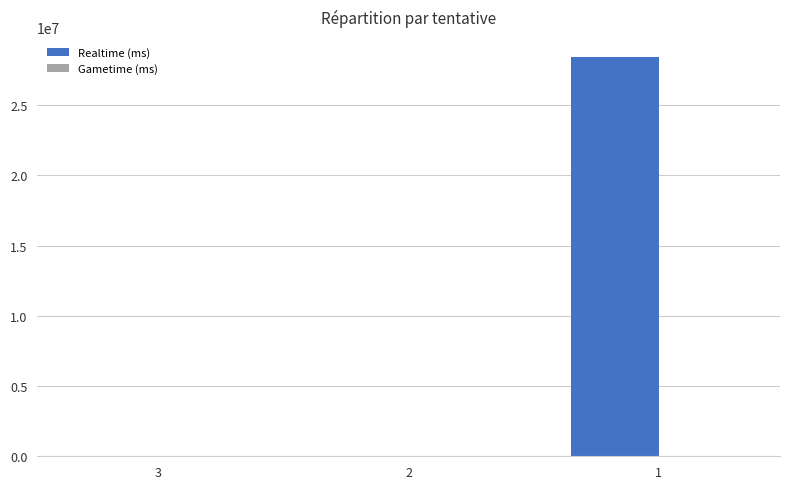

Reading left to right, list all the values displayed in this chart.

3=0	2=0	1=28428653